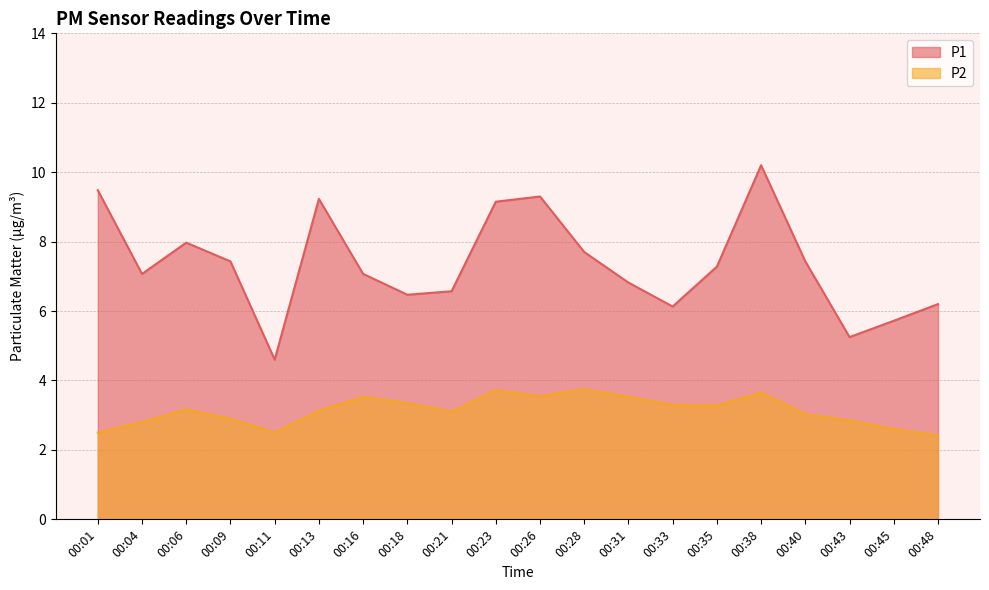

Where does the P2 series first go above 3?

00:06